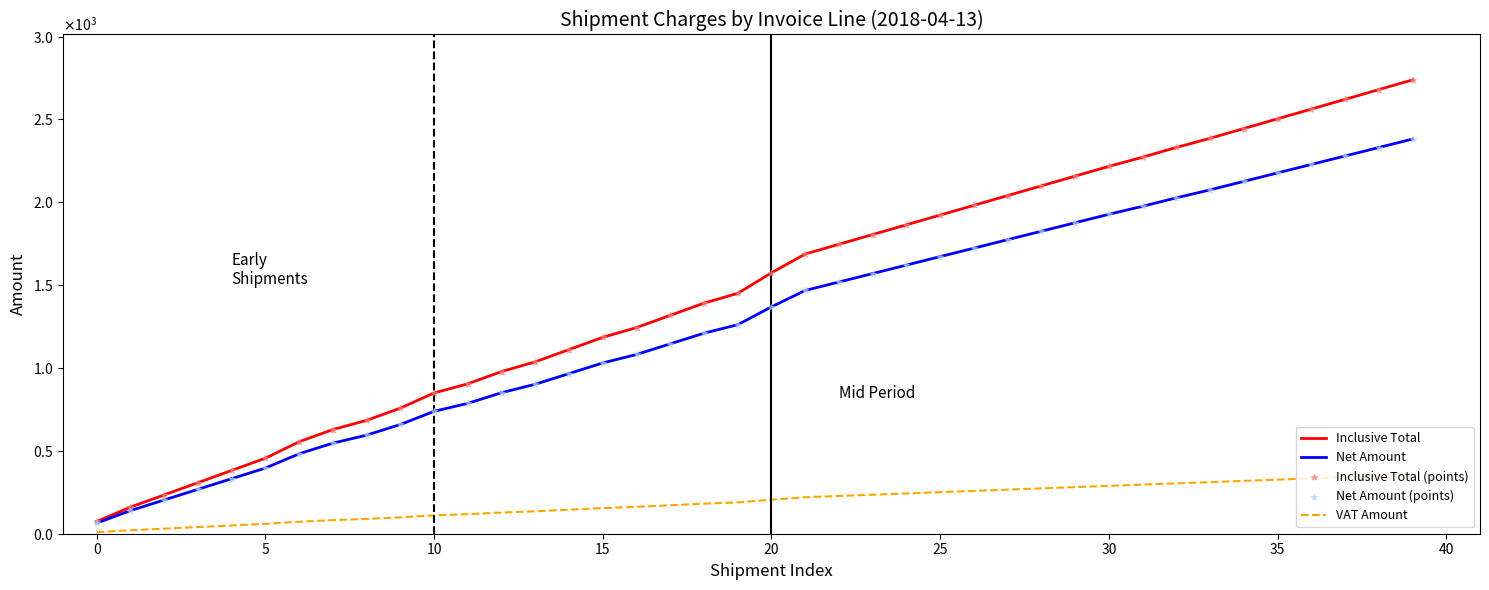

Does the chart have visible grid lines?

No